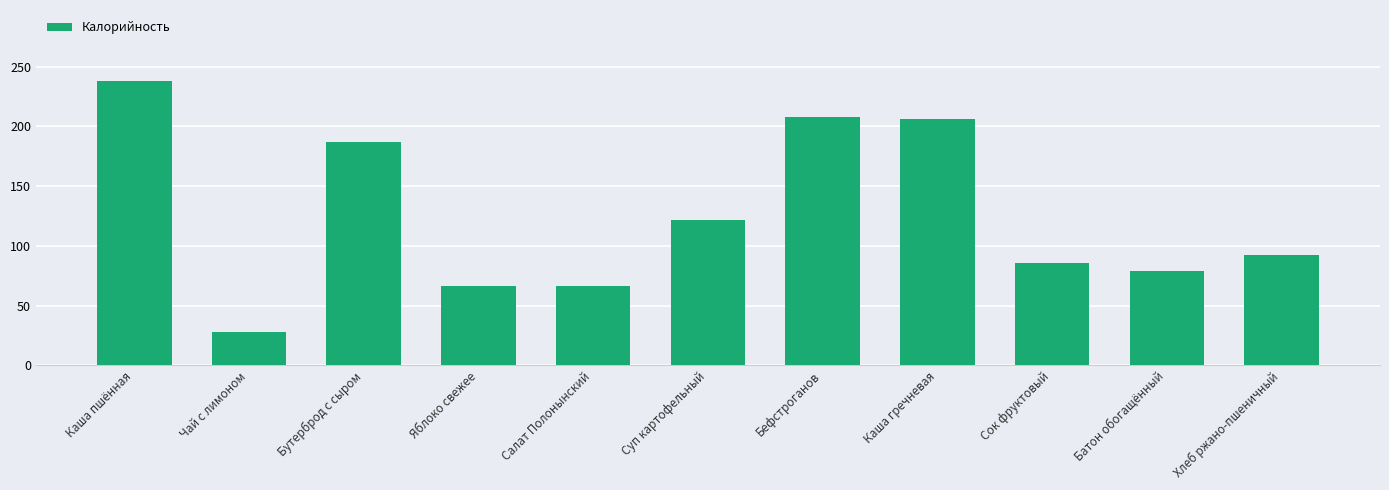

True or false: the data shows 206.0 at Каша гречневая.

True